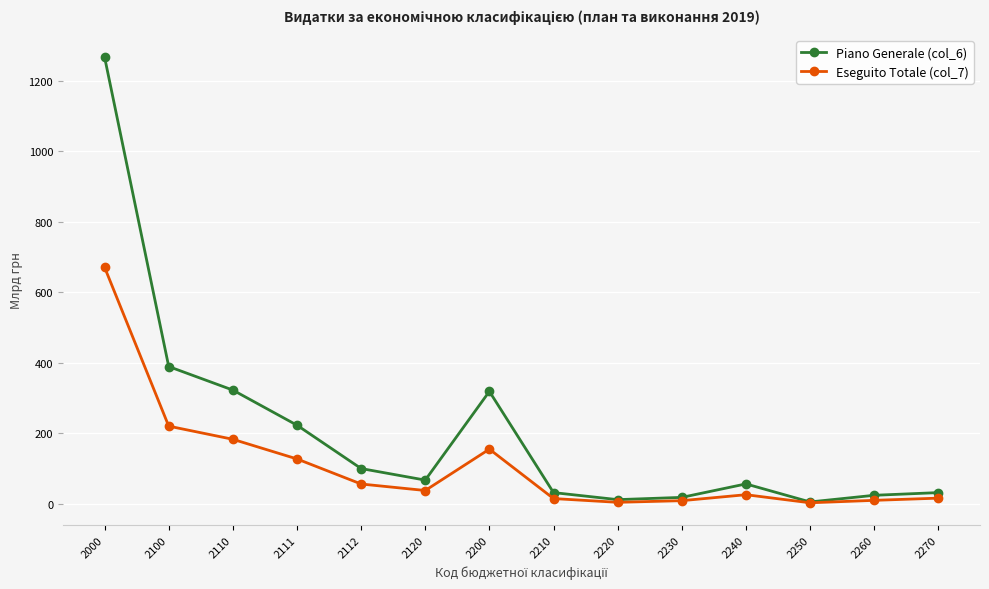

In Eseguito Totale (col_7), how many points are lower than both neighbors (excluding endpoints)?

3